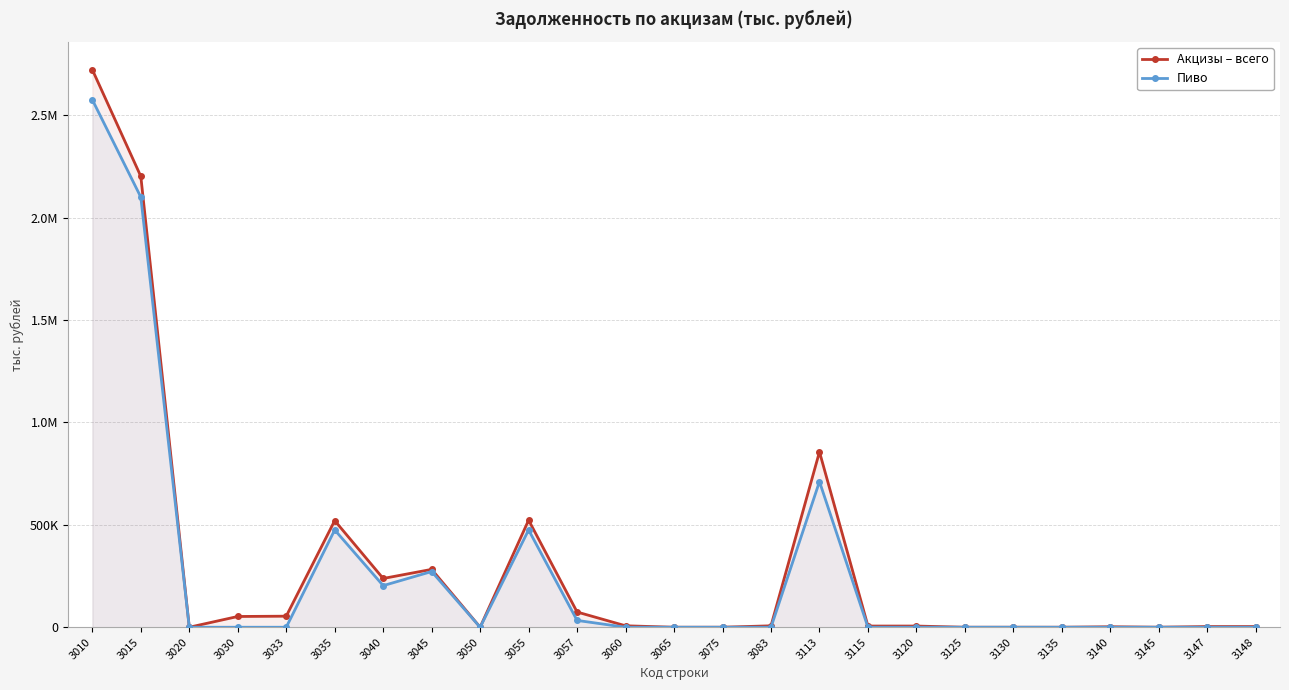

True or false: Пиво and Акцизы – всего cross at least once.

False